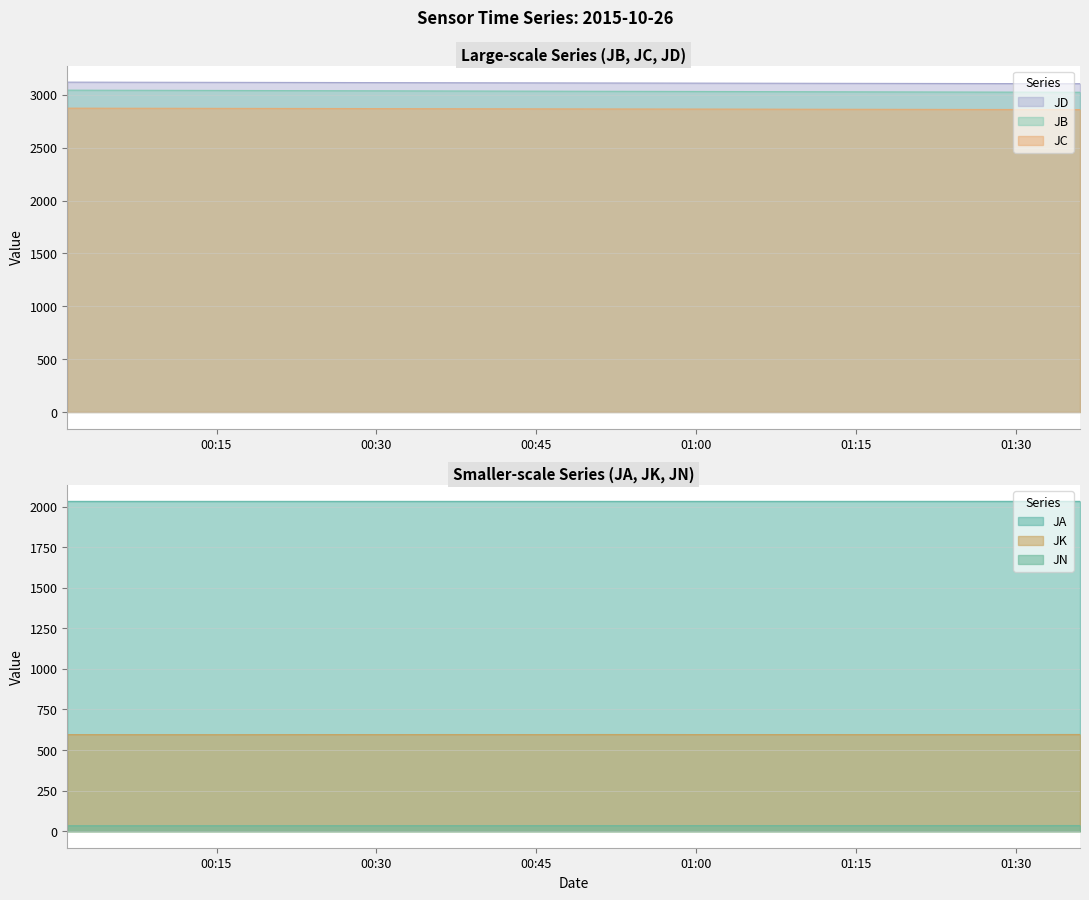

What is the maximum value for JN?

35.1